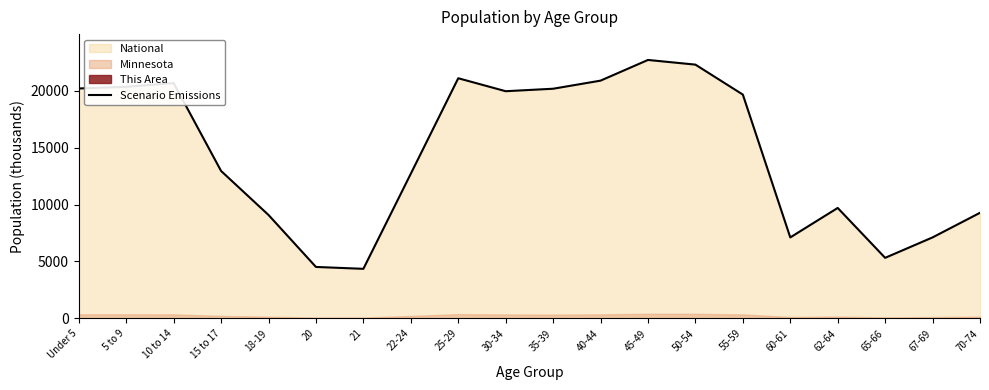

Between 25-29 and 21, which is larger?

25-29